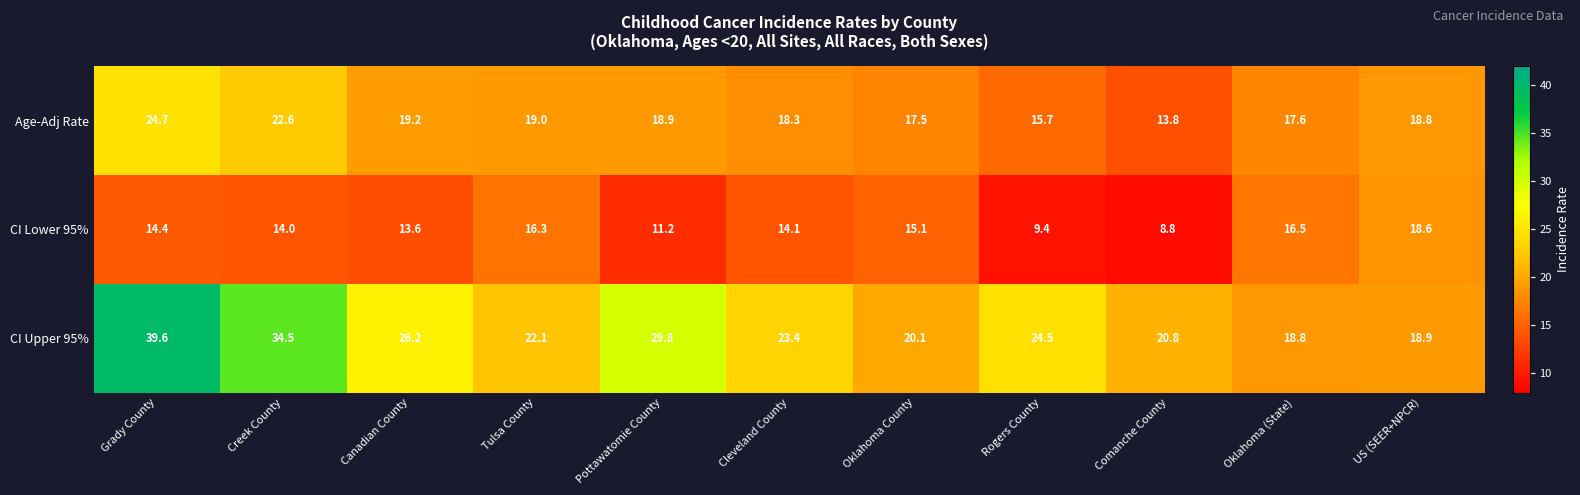

What is the difference between the maximum and minimum values in the Age-Adj Rate series?

10.9